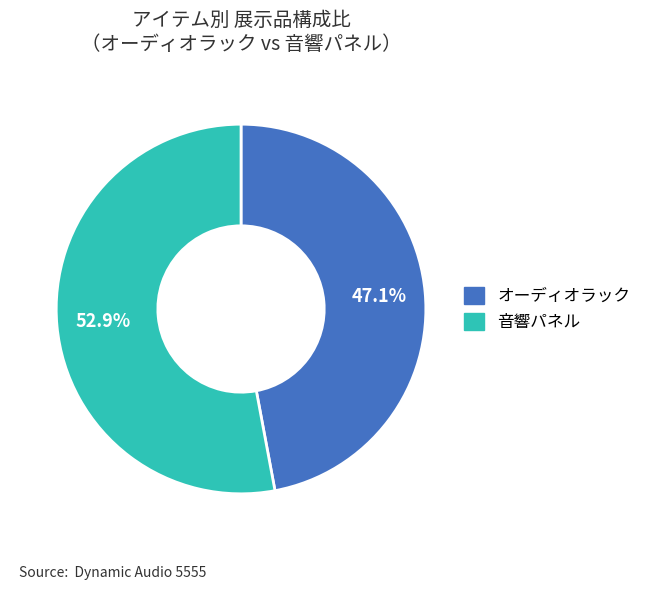

Do 音響パネル and オーディオラック together represent more than half of the pie?

Yes